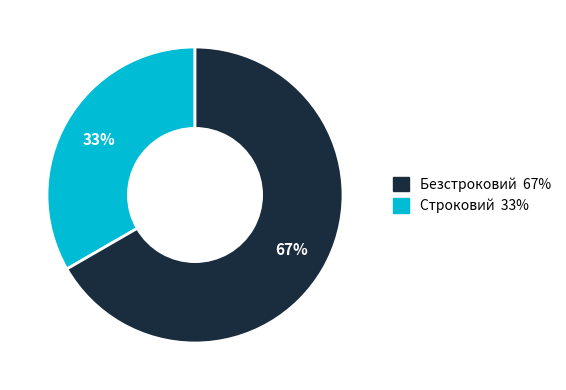

To the nearest percent, what is the average slice percentage?

50%